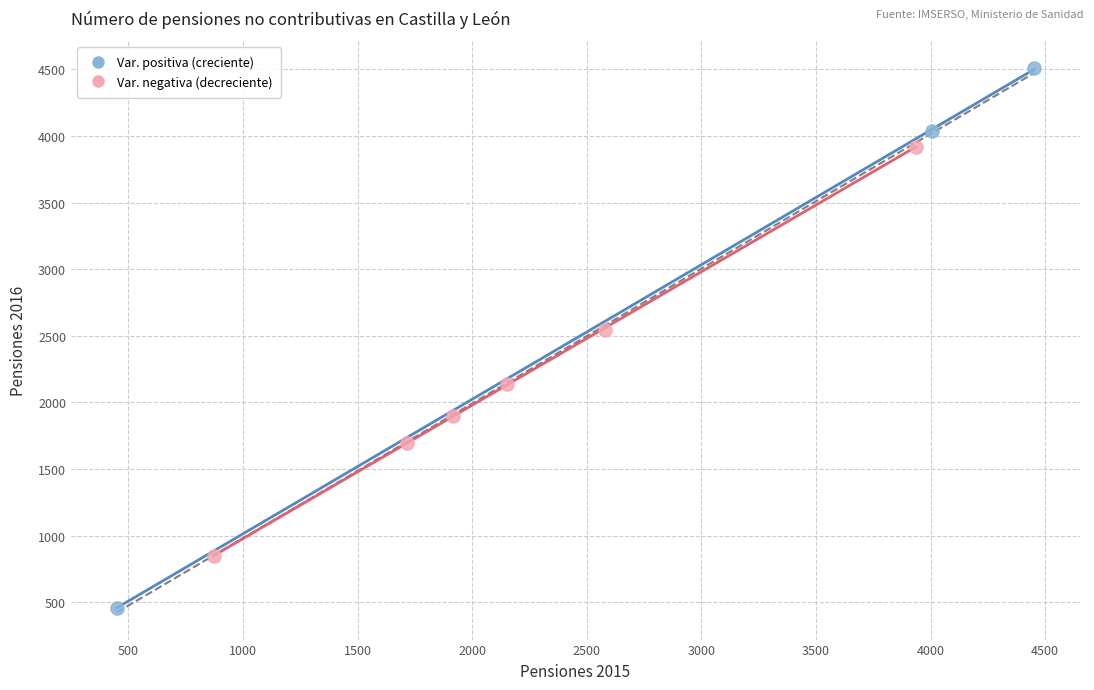

Which series has the largest Y range (max minus min)?

Var. positiva (creciente)